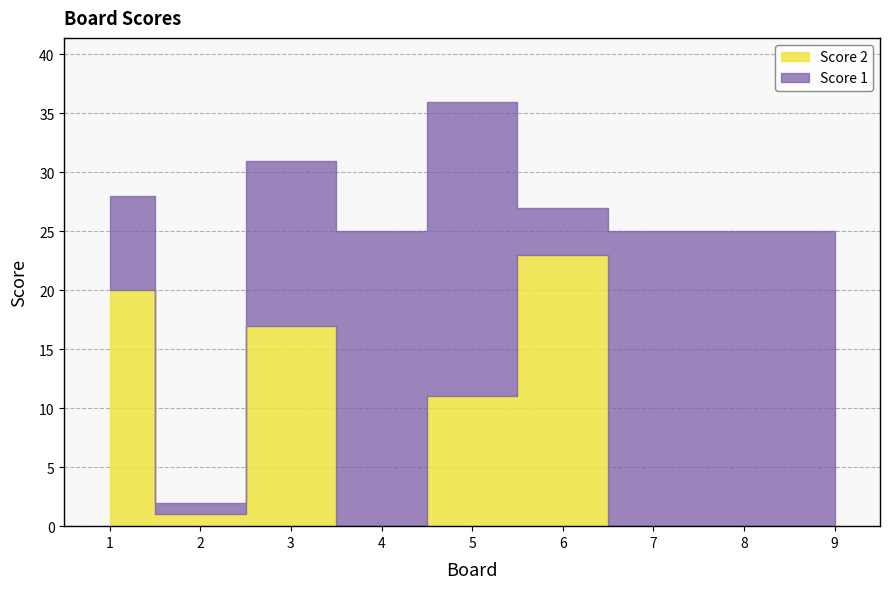

The value of Score 2 at 5 is 18. True or false?

False